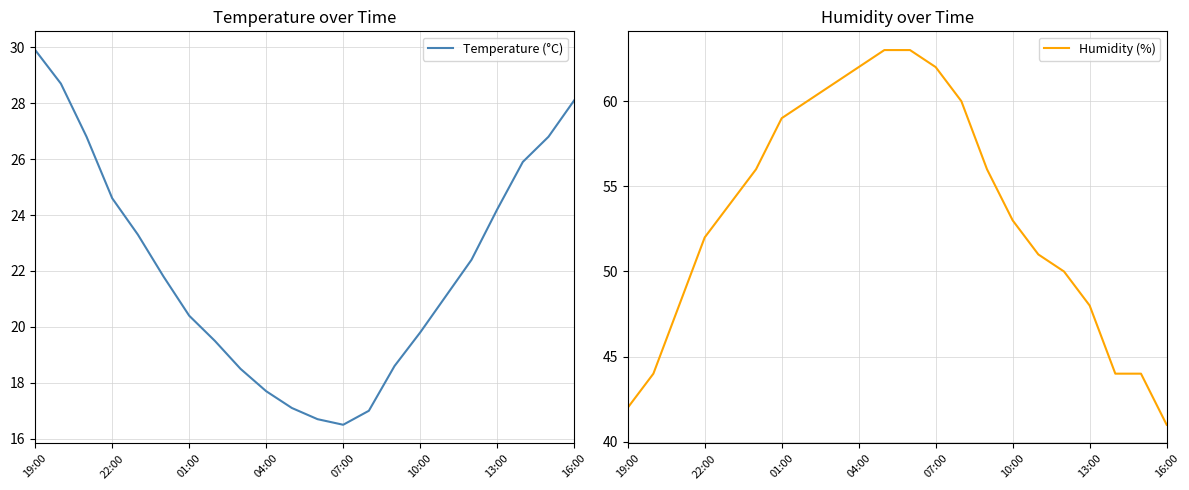

What is the spread (max minus min) of values at 19:00?

12.1